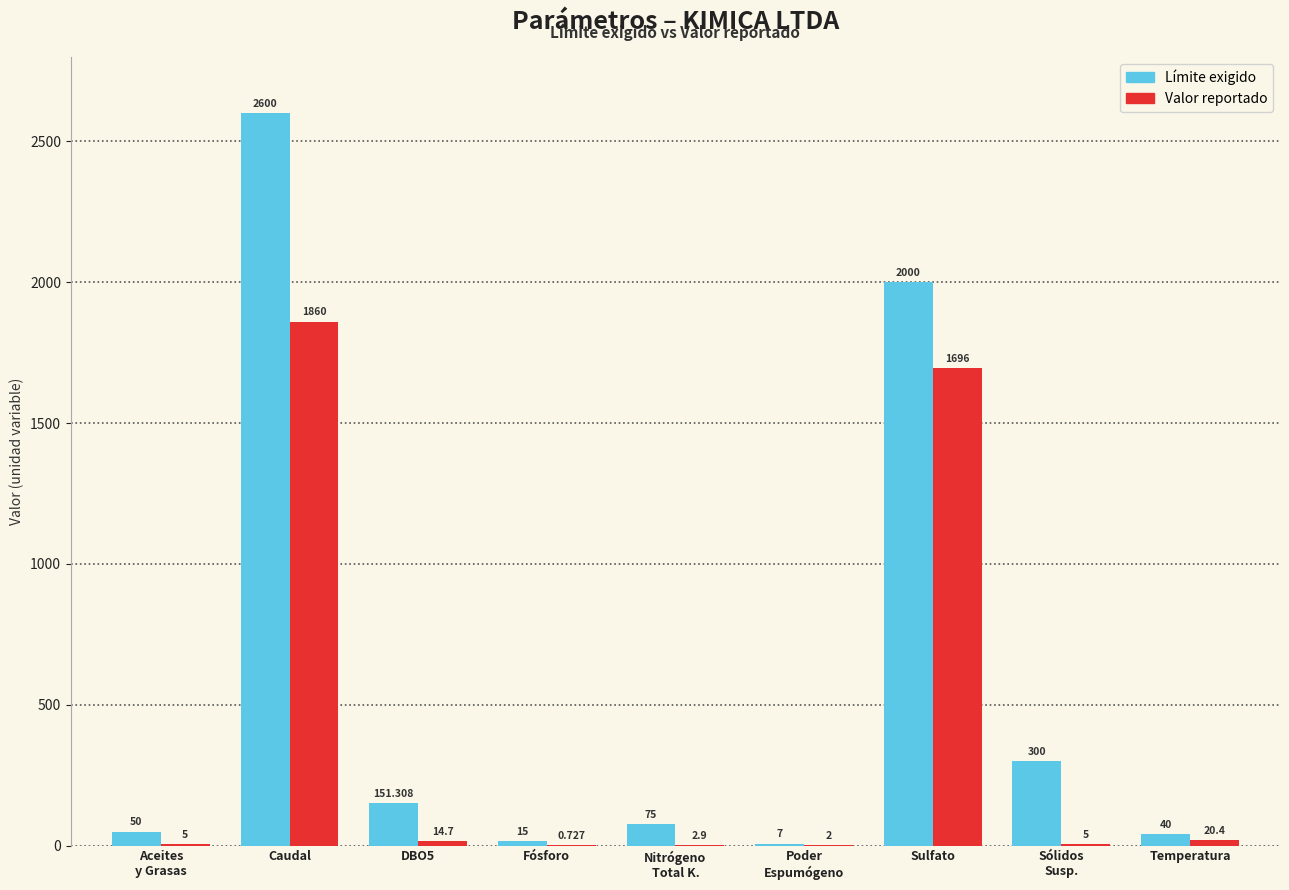

Does the chart contain stacked bars?

No